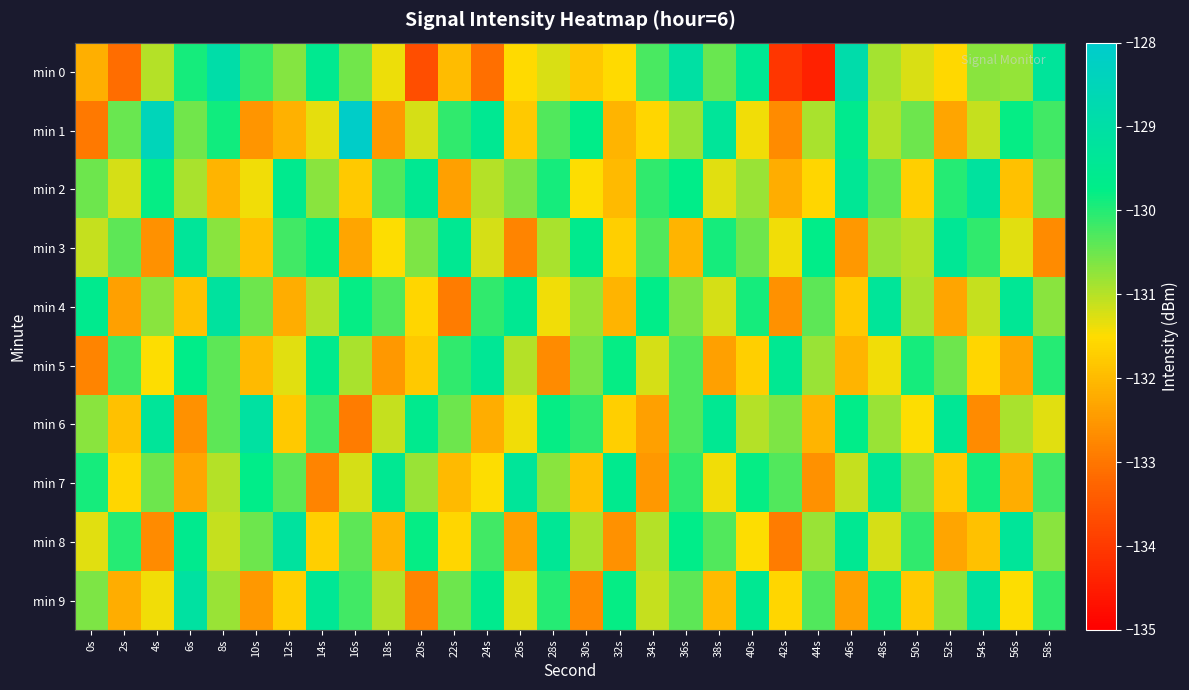

Rank the series at 32s from highest to lowest value.

min 7, min 5, min 9, min 0, min 3, min 6, min 2, min 1, min 4, min 8